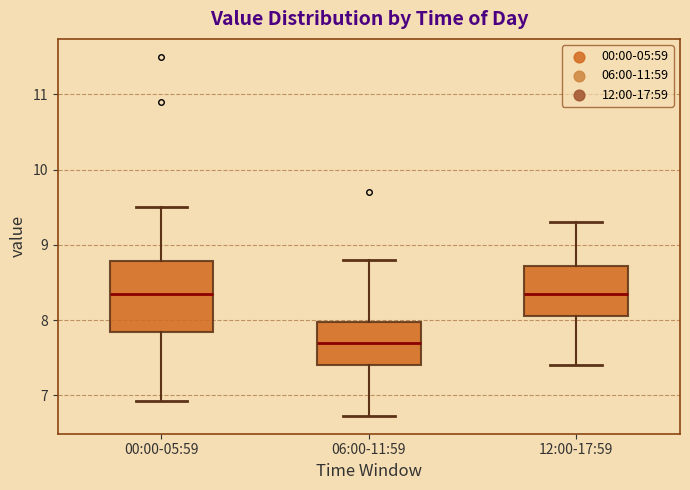

Which box is the tallest, from its lower edge to its upper edge?

00:00-05:59